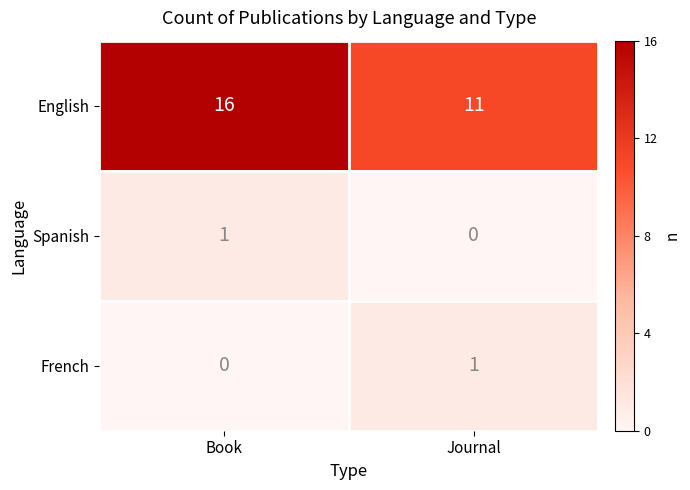

Which category has the highest value in the Spanish series?

Book